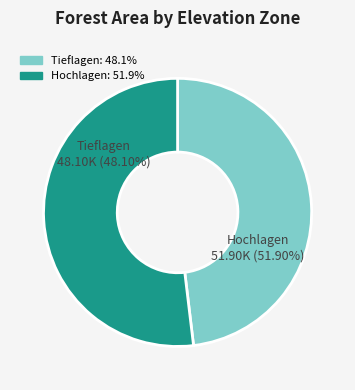

Is the sum of Tieflagen and Hochlagen greater than half?

Yes